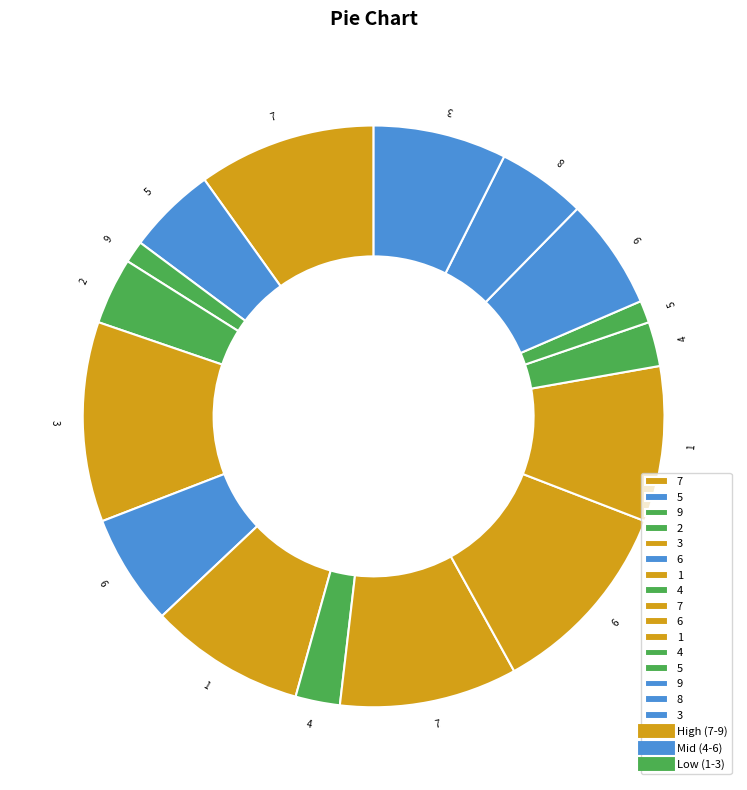

How many segments does this pie chart have?

16